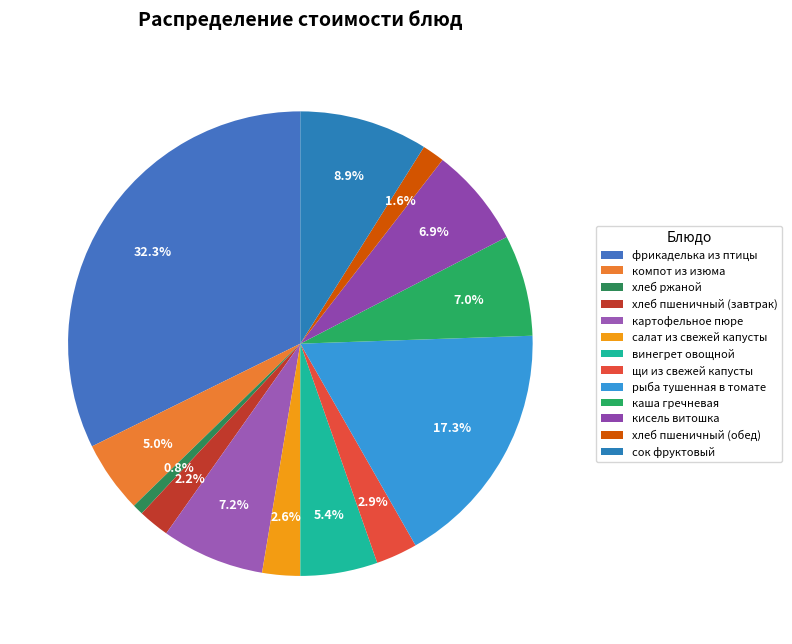

Does any single category account for the majority?

No